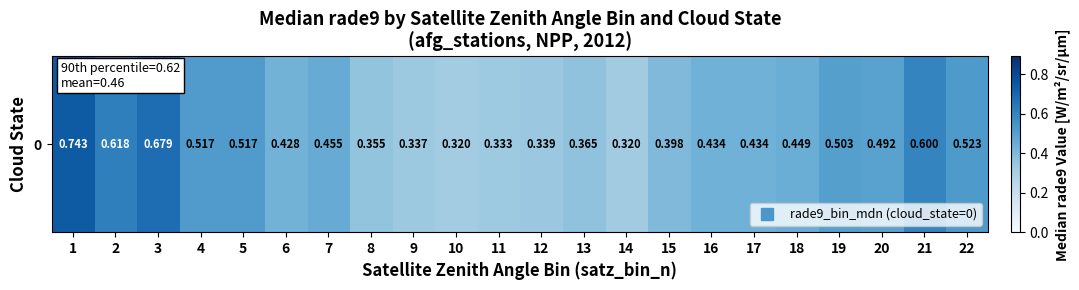

List the labels in order of value, smallest first.

10, 14, 11, 9, 12, 8, 13, 15, 6, 16, 17, 18, 7, 20, 19, 4, 5, 22, 21, 2, 3, 1